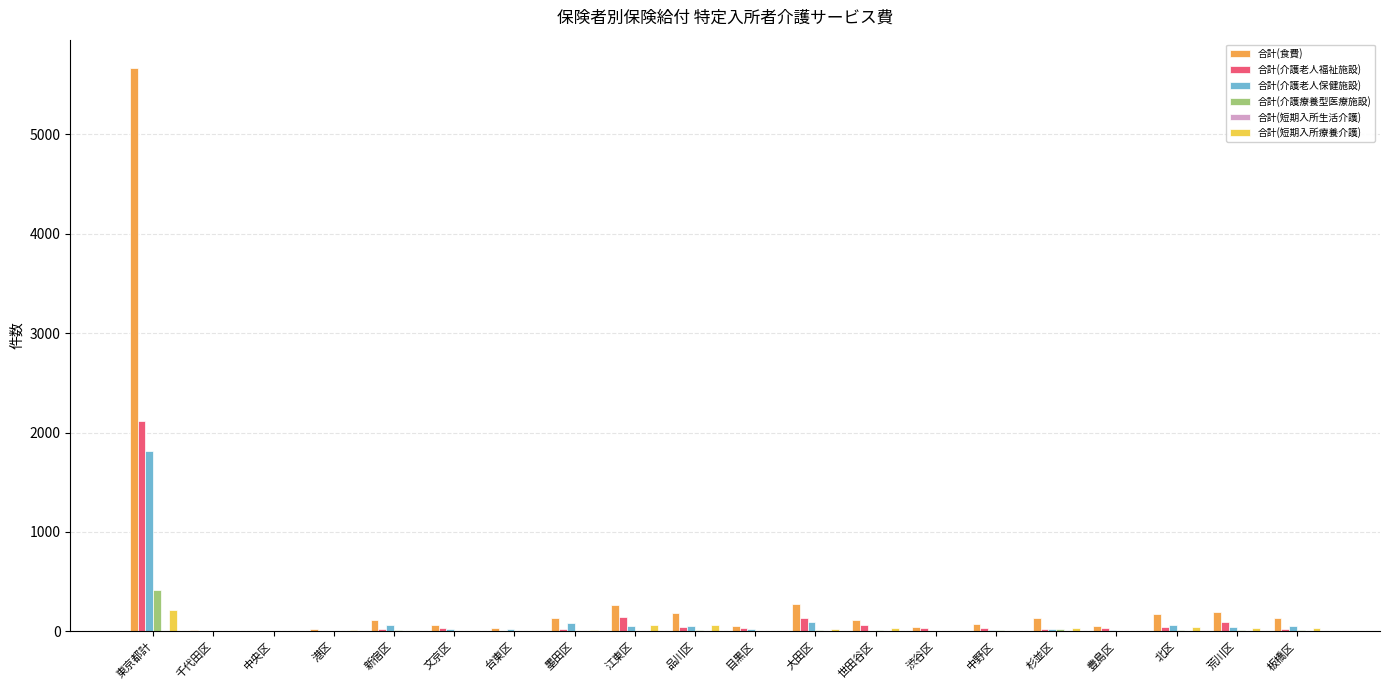

At which label is 合計(介護老人福祉施設) closest to 1058?

江東区